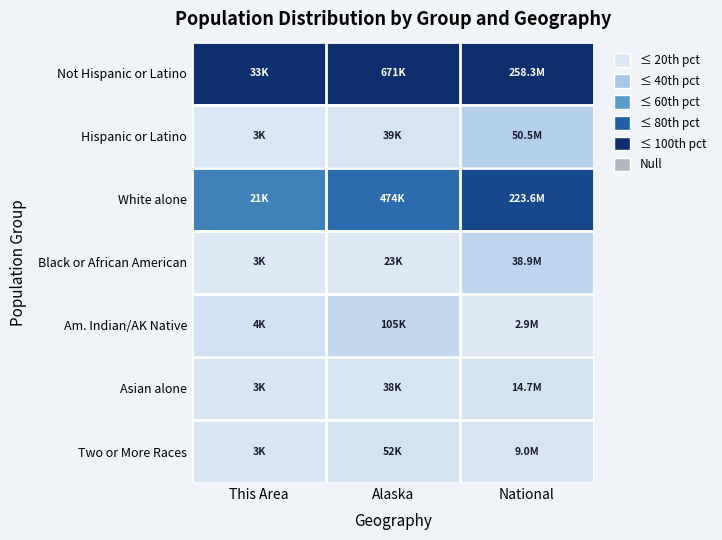

Which label corresponds to the largest value in the chart?

This Area